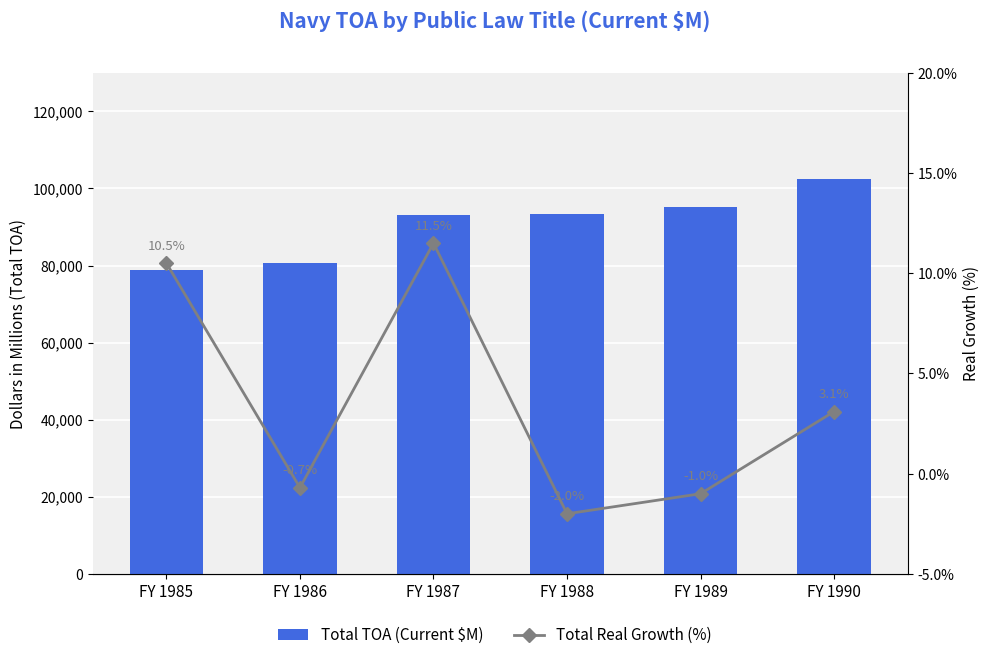

Reading right to left, list all the values displayed in this chart.

Total TOA (Current $M): FY 1990=102364.0	FY 1989=95132.0	FY 1988=93259.0	FY 1987=93124.0	FY 1986=80553.0	FY 1985=78951.0
Total Real Growth (%): FY 1990=3.1	FY 1989=-1.0	FY 1988=-2.0	FY 1987=11.5	FY 1986=-0.7	FY 1985=10.5